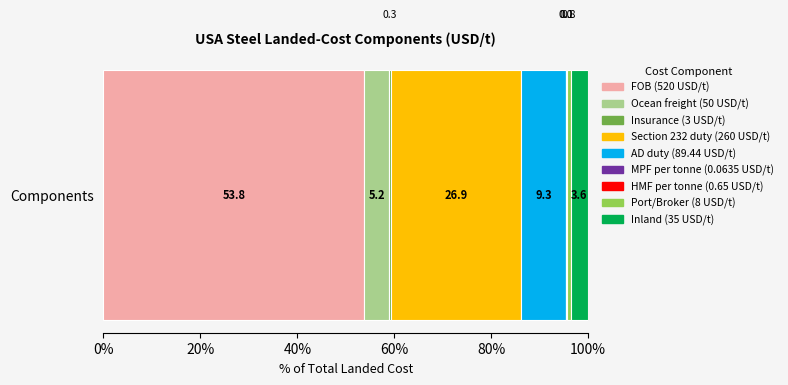

Count the number of data series in this chart.

9